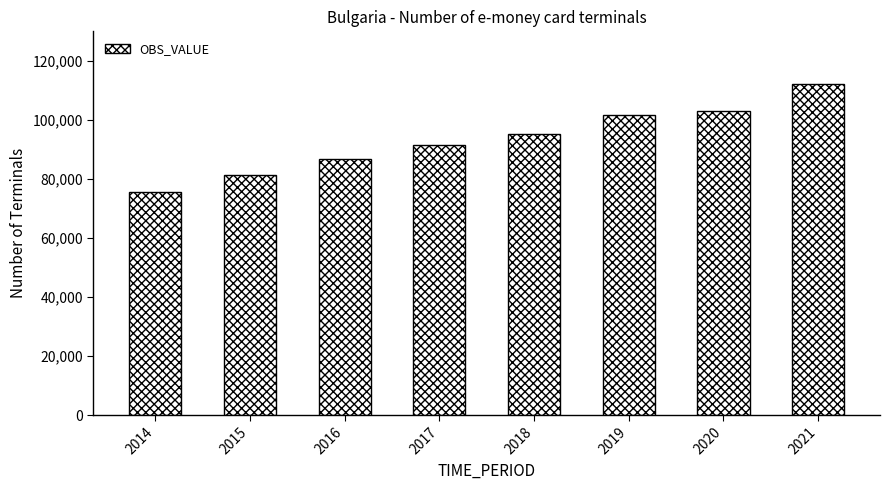

True or false: the data shows 81512 at 2015.

True